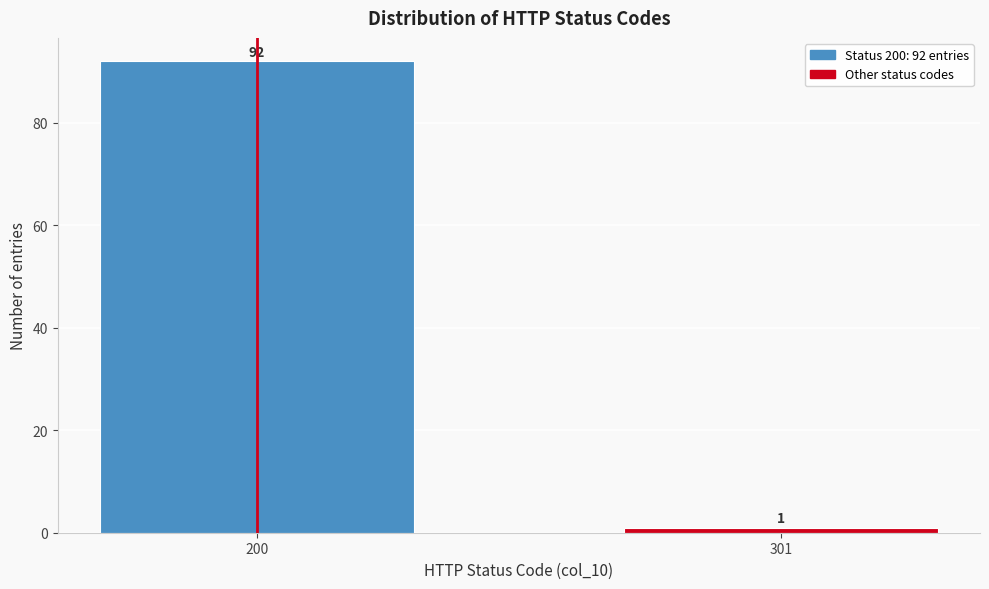

Reading left to right, transcribe all the data shown in this chart.

200=92	301=1